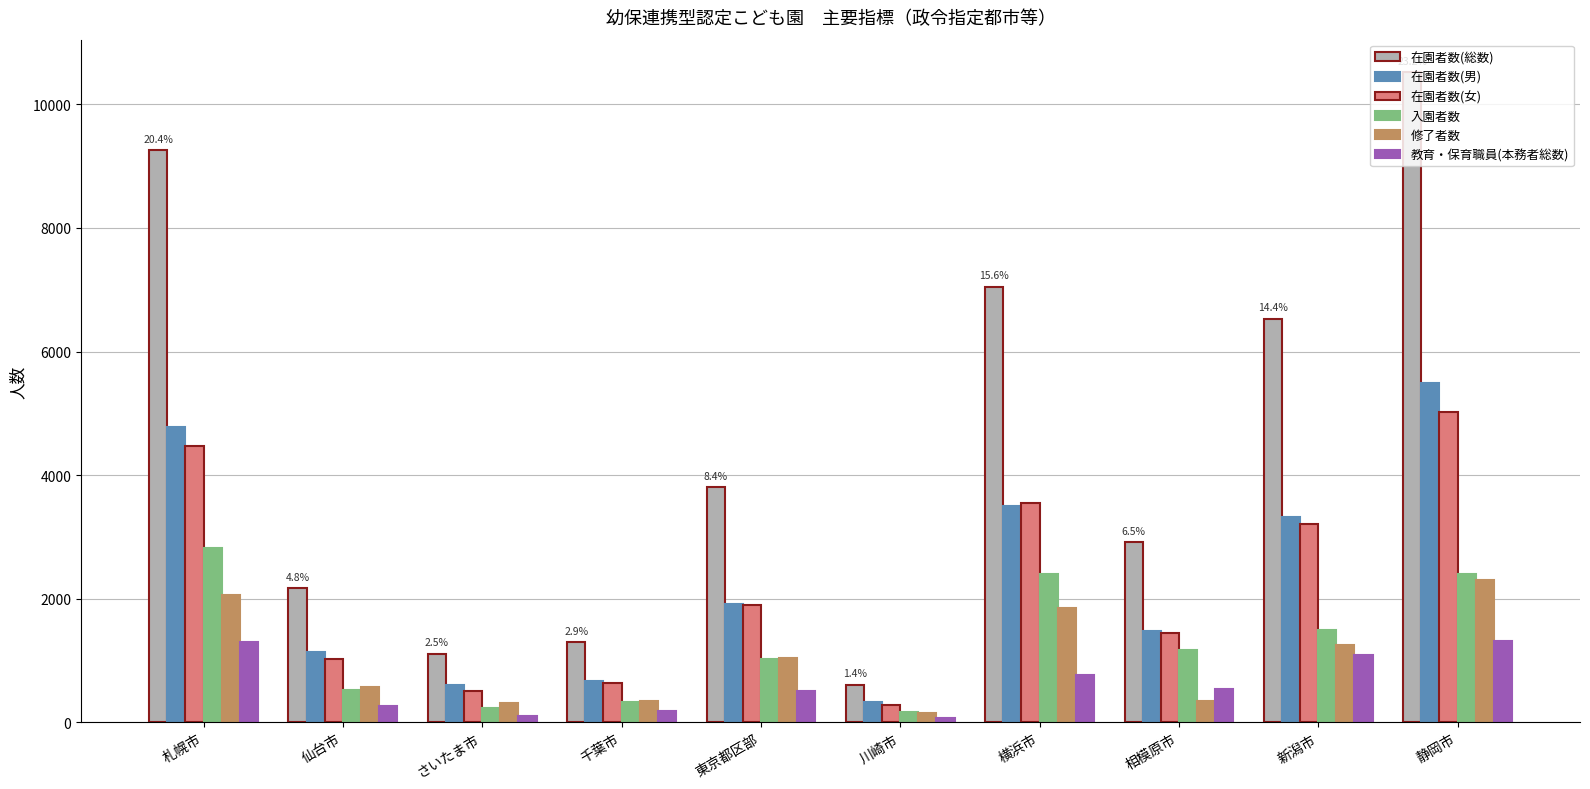

Between 新潟市 and 静岡市, which series saw the biggest shift?

在園者数(総数)